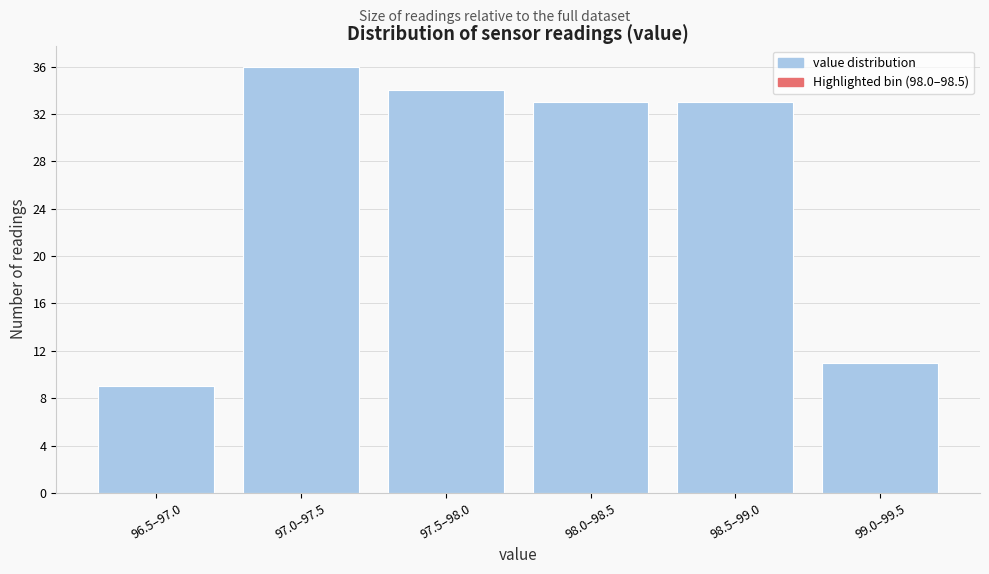

Reading left to right, list all the values displayed in this chart.

9	36	34	33	33	11